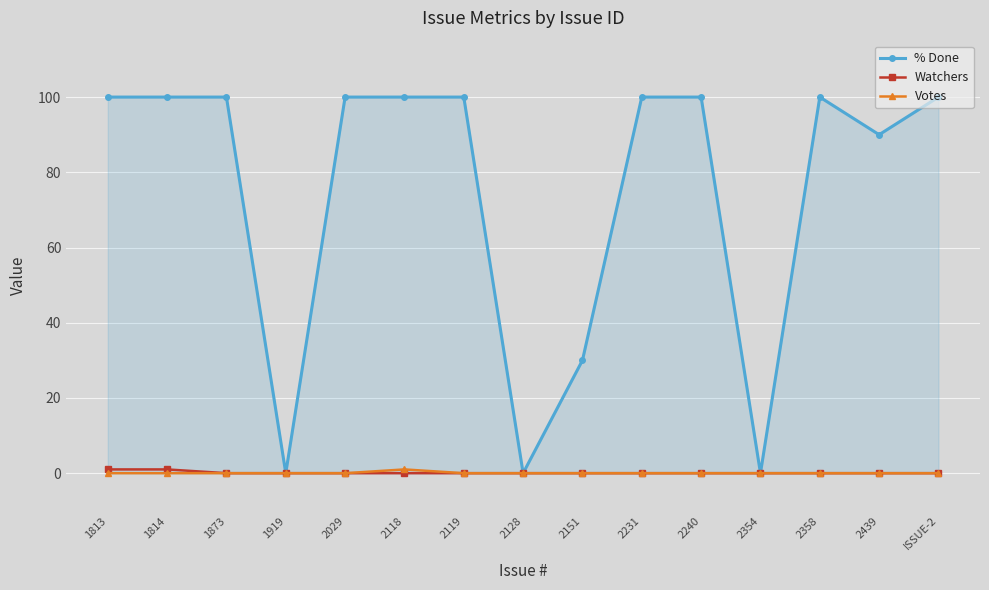

How many lines are shown in the chart?

3